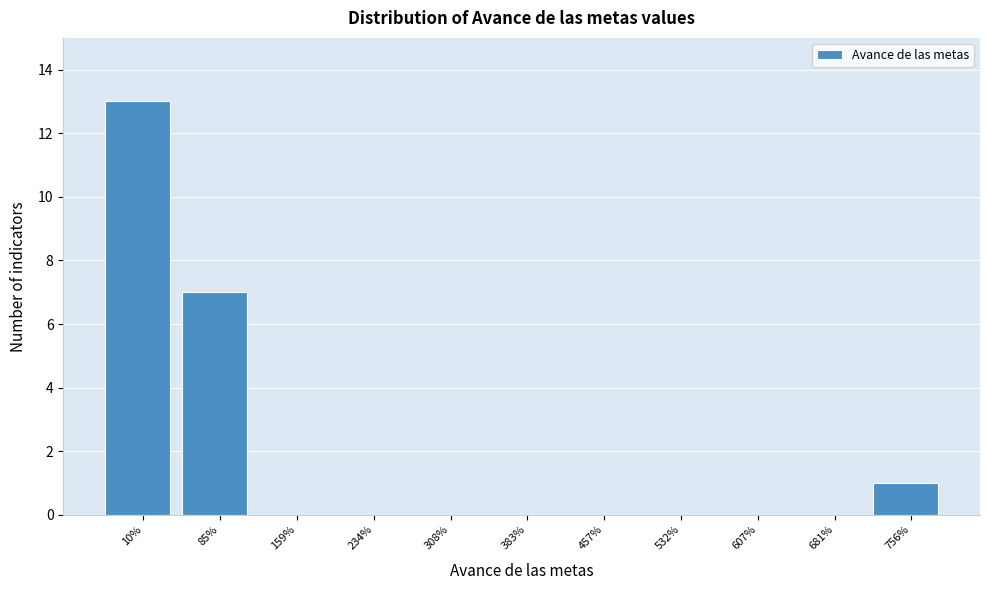

Reading left to right, transcribe all the data shown in this chart.

10%=13	85%=7	159%=0	234%=0	308%=0	383%=0	457%=0	532%=0	607%=0	681%=0	756%=1